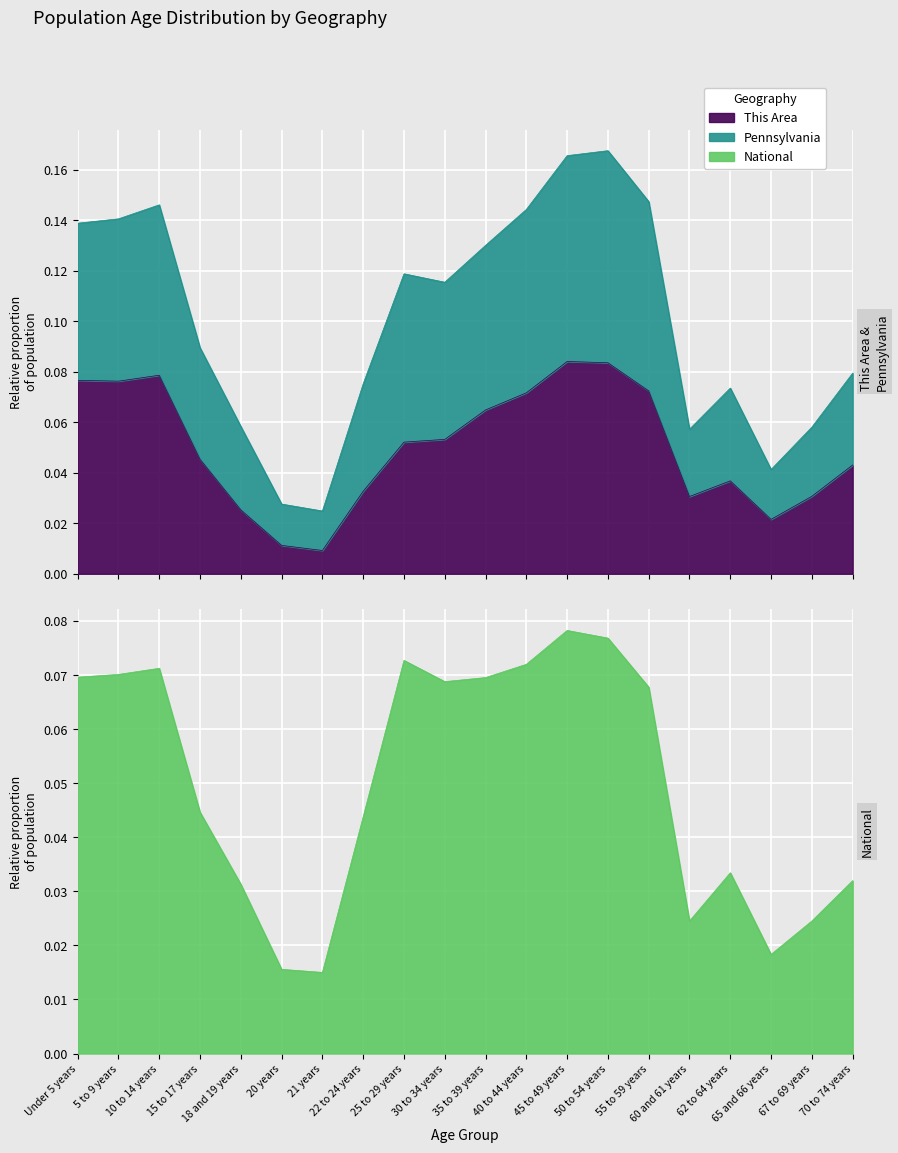

What is the sum of the This Area values at 35 to 39 years and 15 to 17 years?

0.1